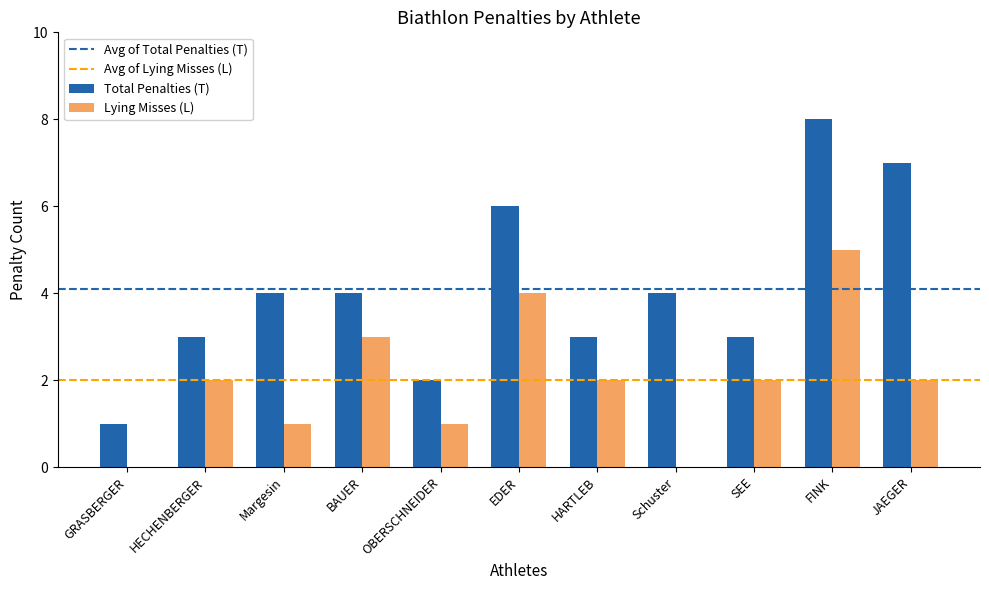

Is it true that Lying Misses (L) equals 1 at HECHENBERGER?

False